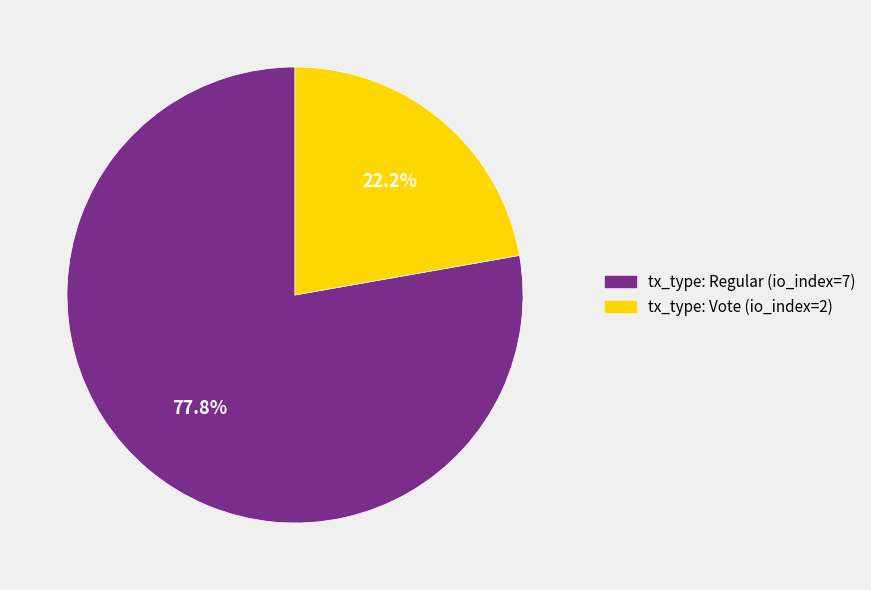

Which has a higher value, tx_type: Vote (io_index=2) or tx_type: Regular (io_index=7)?

tx_type: Regular (io_index=7)